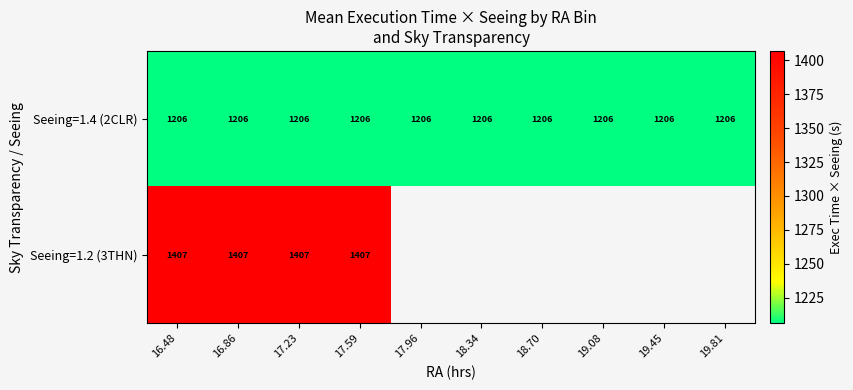

The value of Seeing=1.2 (3THN) at 16.86 is 608. True or false?

False